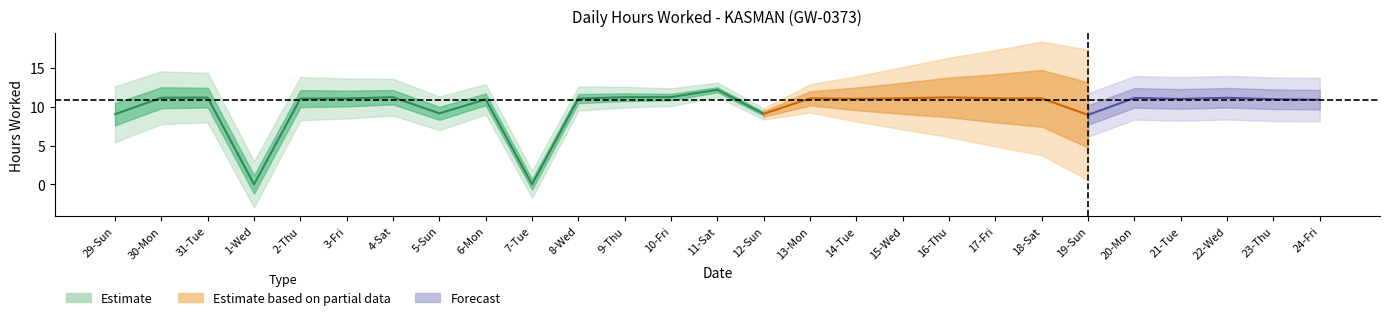

What is the change in value from 5-Sun to 10-Fri?

+2.1